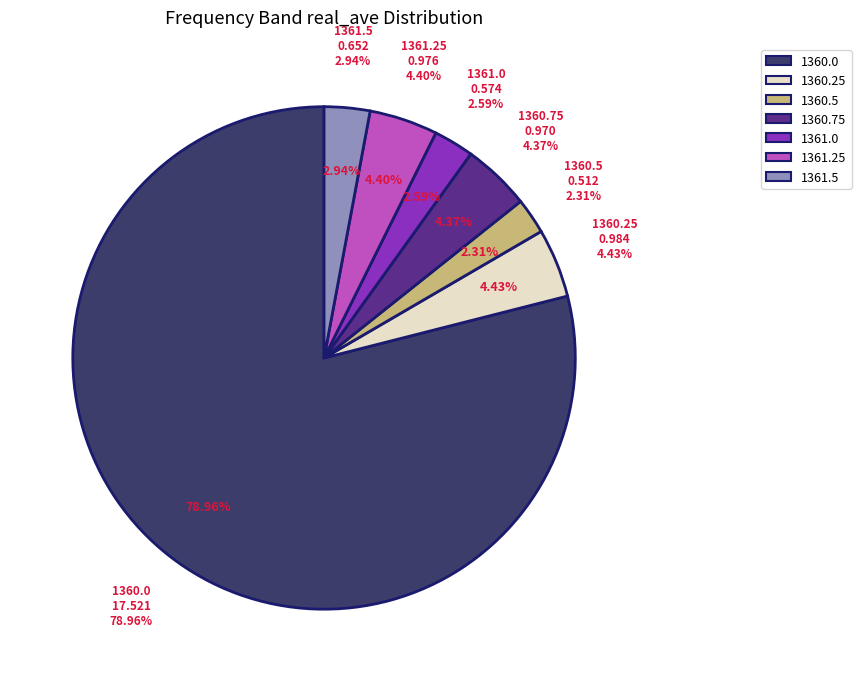

Which category accounts for the majority?

1360.0